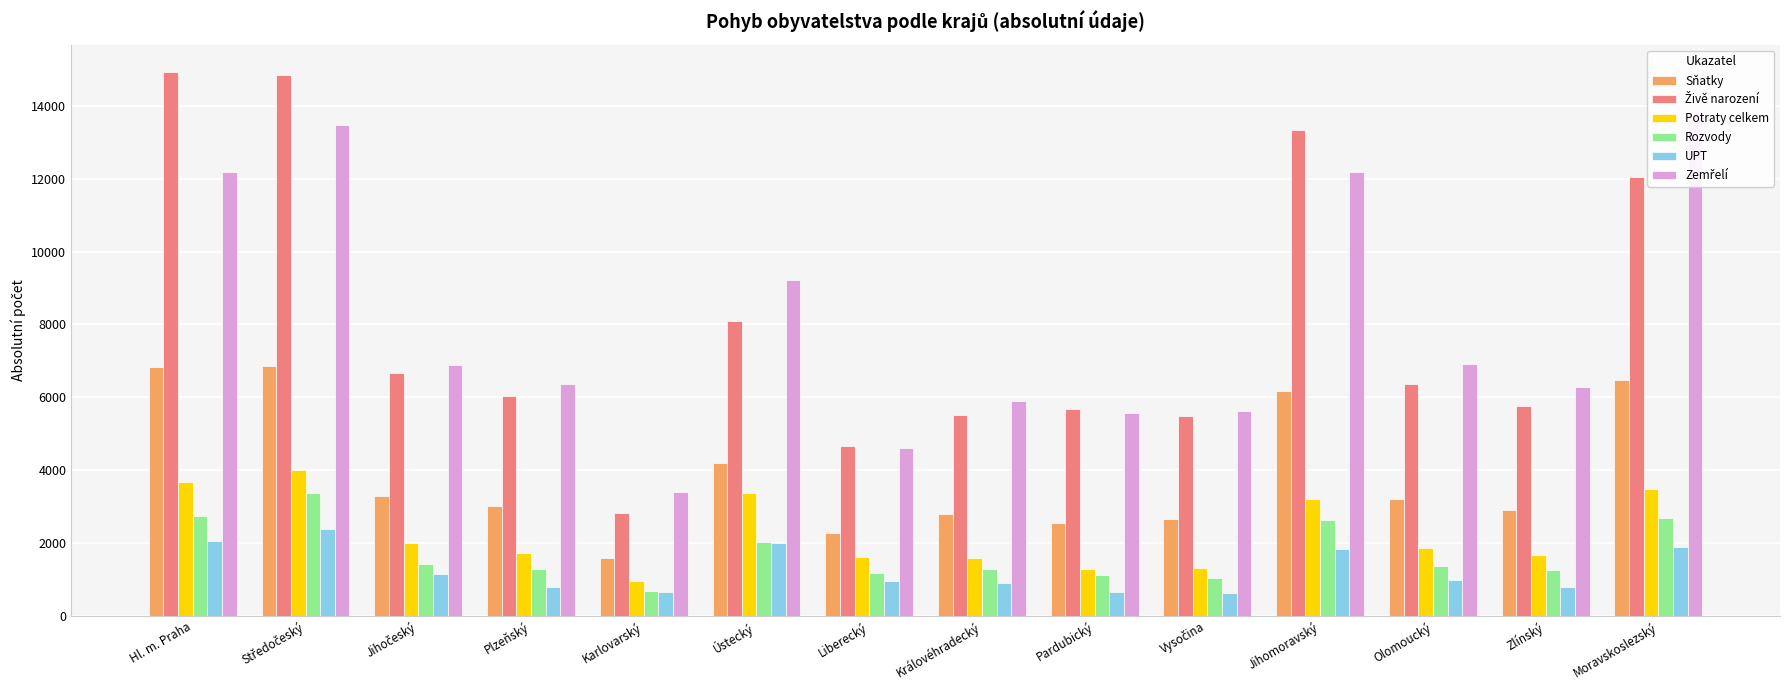

What is the difference between the maximum and second lowest values in the Sňatky series?

4584